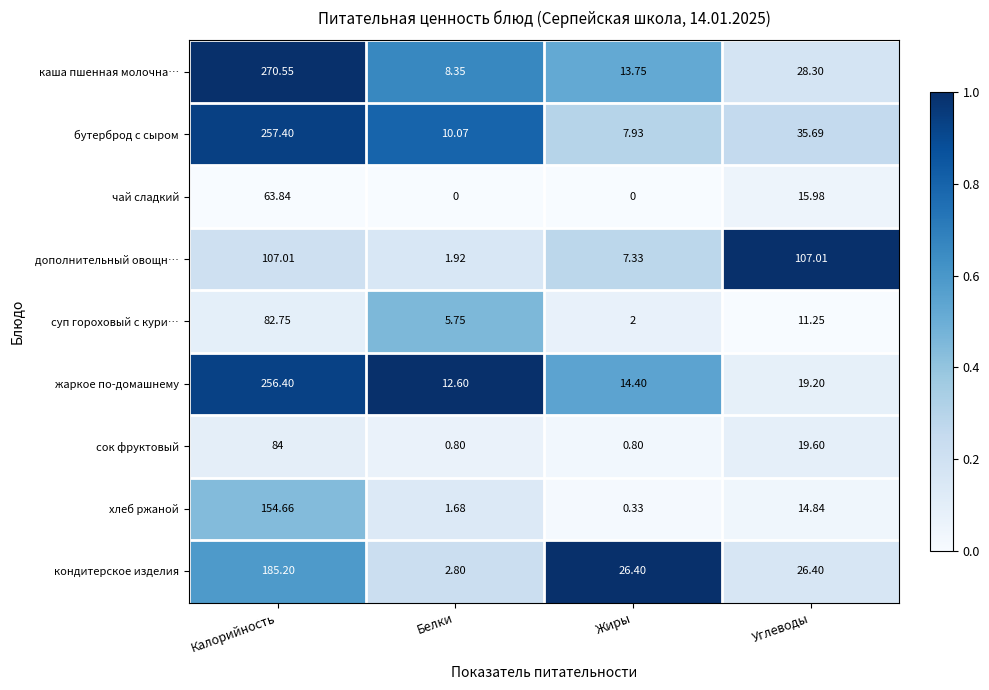

Rank the series by their maximum value, from highest to lowest.

каша пшенная молочна…, бутерброд с сыром, жаркое по-домашнему, кондитерское изделия, хлеб ржаной, дополнительный овощн…, сок фруктовый, суп гороховый с кури…, чай сладкий